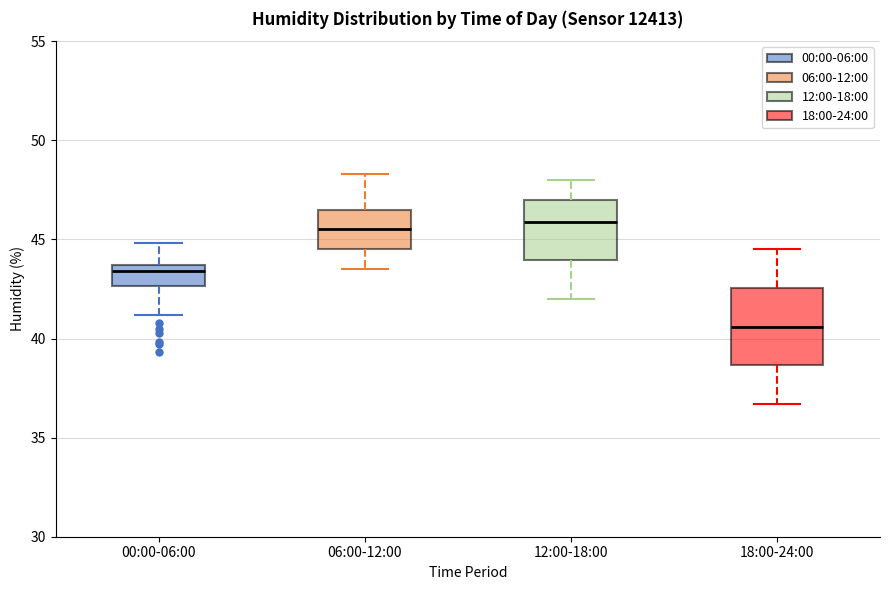

Reading left to right, read every box against the y-axis: the position of its median line, the range the box covers, and the ends of its whiskers. The values are not printed on the chart, so give them approximately, as read against the axis.

00:00-06:00: median 43.5 (just below the box's upper edge), box 42.5 to 43.5, whiskers 41.0 to 45.0
06:00-12:00: median 45.5, box 44.5 to 46.5, whiskers 43.5 to 48.5
12:00-18:00: median 46.0, box 44.0 to 47.0, whiskers 42.0 to 48.0
18:00-24:00: median 40.5, box 38.5 to 42.5, whiskers 36.5 to 44.5